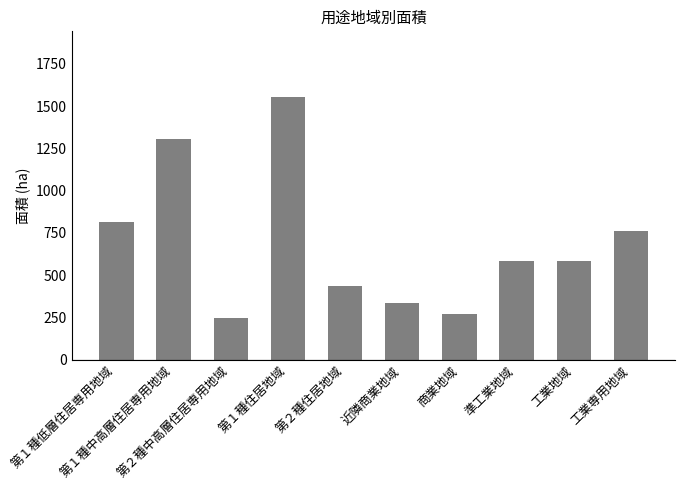

Read the value at 第２種中高層住居専用地域.

246.5